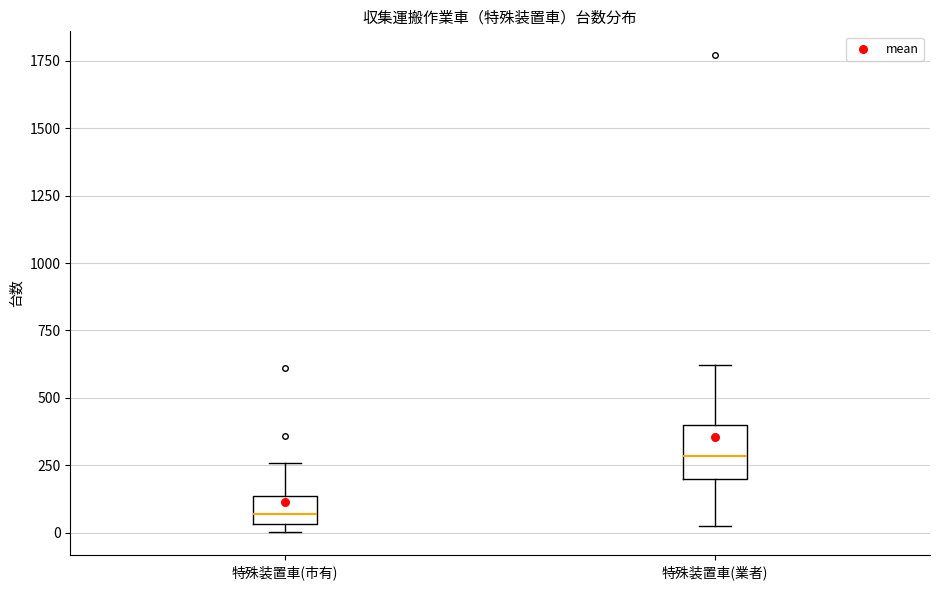

Reading left to right, read every box against the y-axis: the position of its median line, the range the box covers, and the ends of its whiskers. The values are not printed on the chart, so give them approximately, as read against the axis.

特殊装置車(市有): median 50 (inside the box), box 50 to 150, whiskers 0 to 250
特殊装置車(業者): median 300, box 200 to 400, whiskers 50 to 600